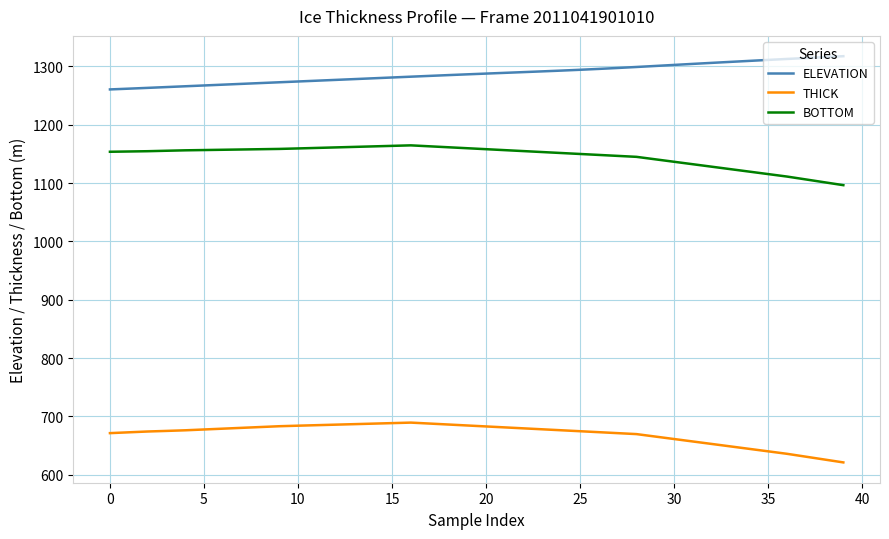

Rank the series by their average value, from lowest to highest.

THICK, BOTTOM, ELEVATION